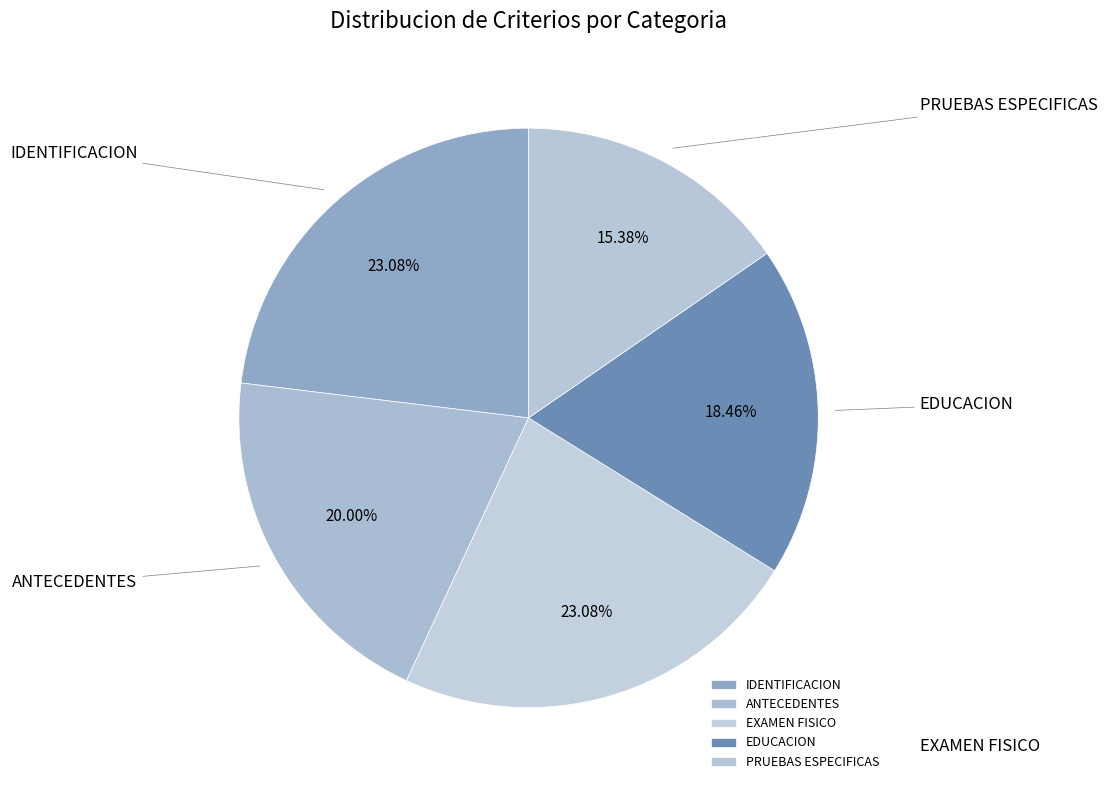

Does any single category account for the majority?

No